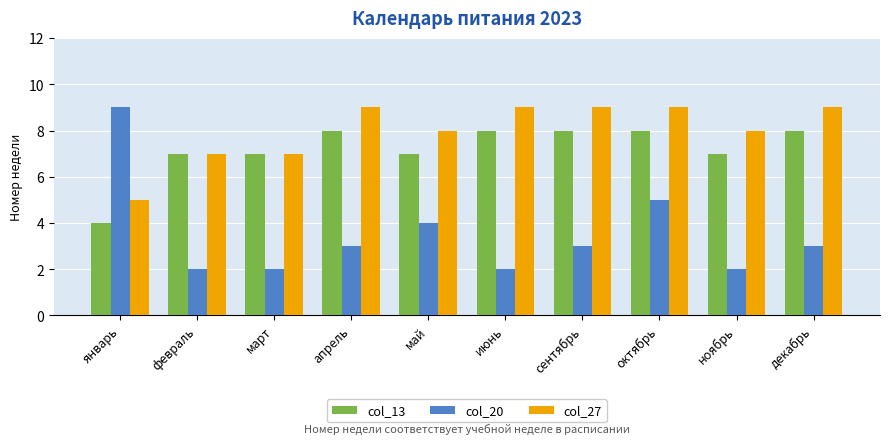

Rank the series at май from lowest to highest value.

col_20, col_13, col_27